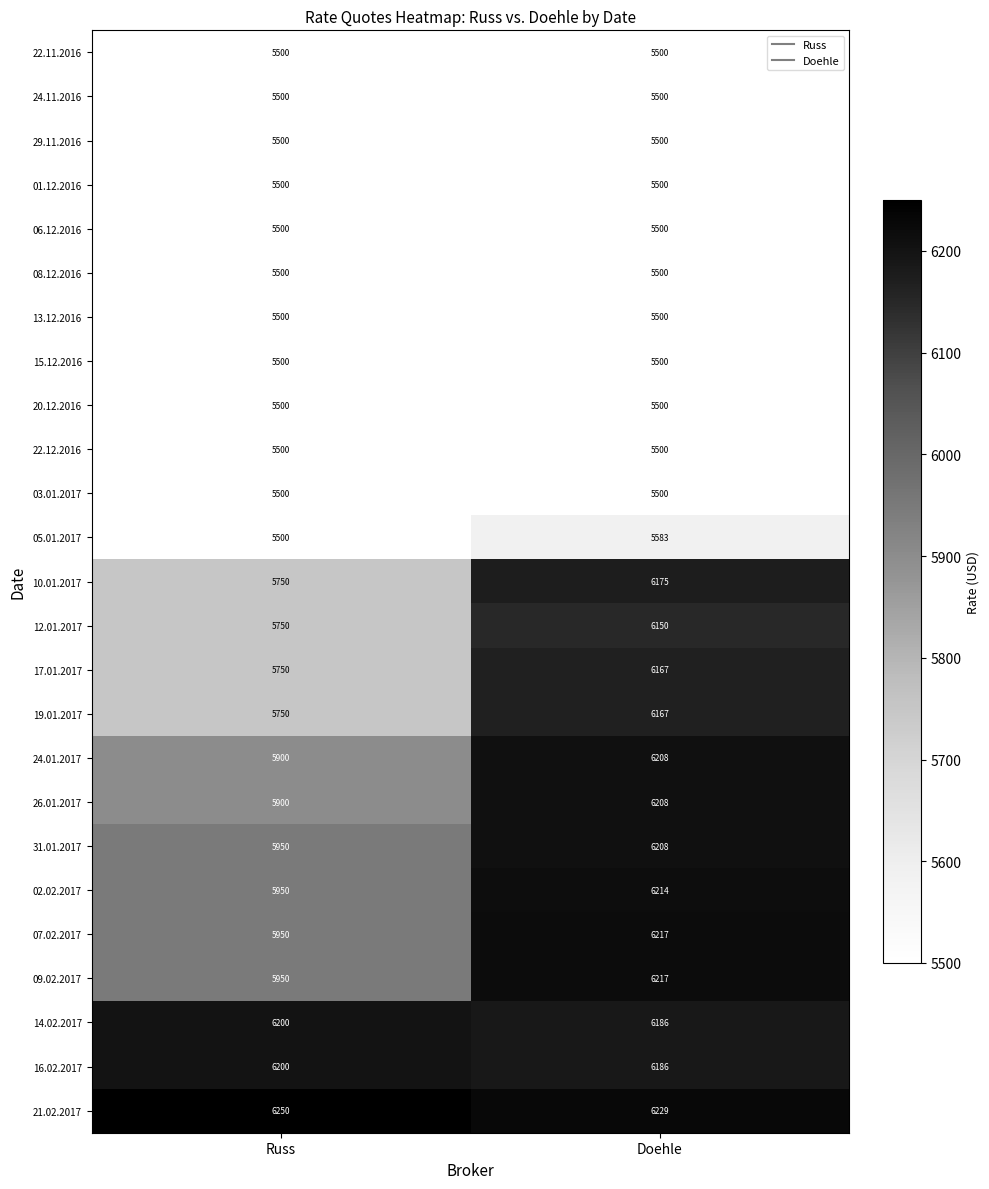

The value of 06.12.2016 at Russ is 5500. True or false?

True